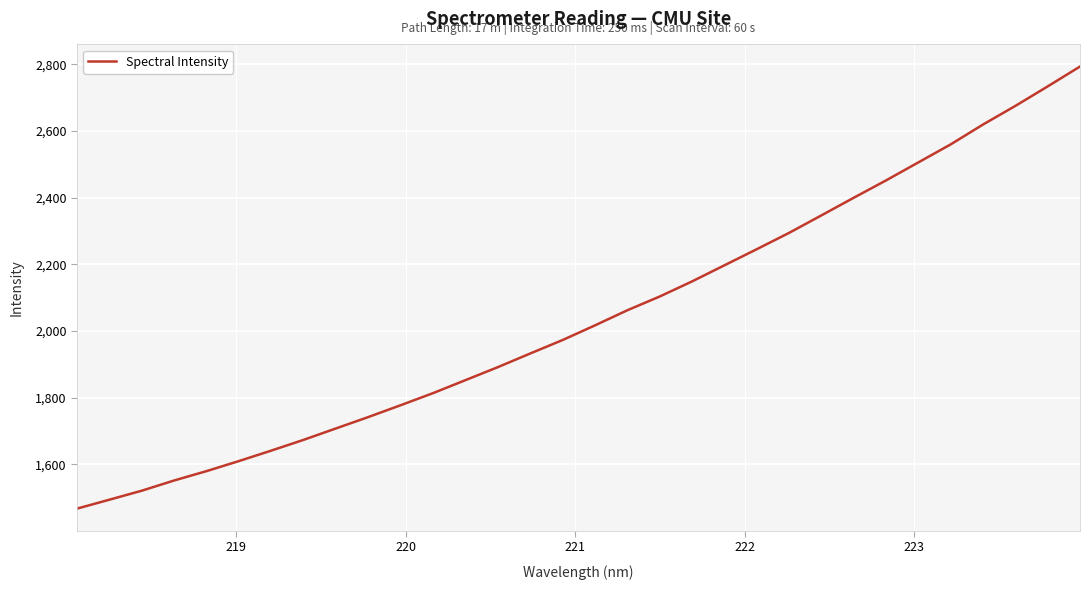

What is the greatest value displayed?

2793.0